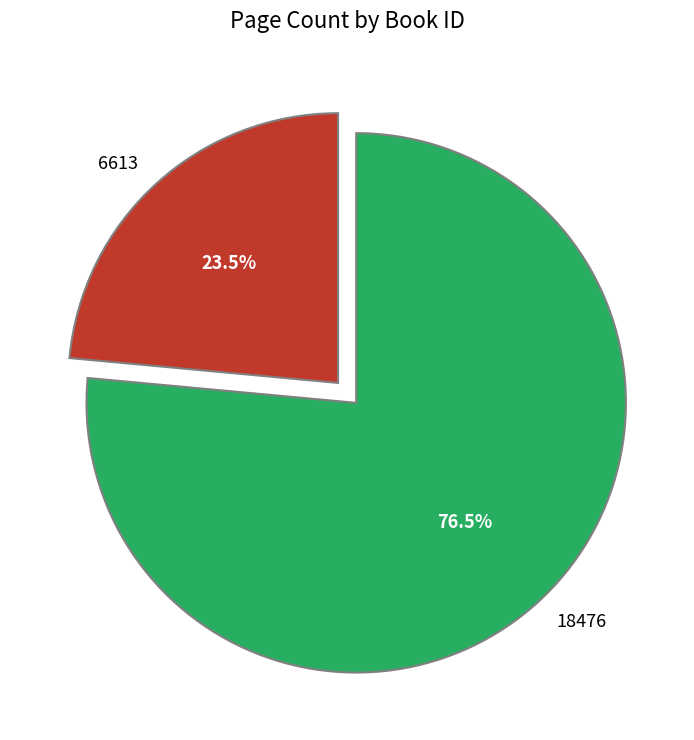

Which slice represents more than half of the pie?

18476